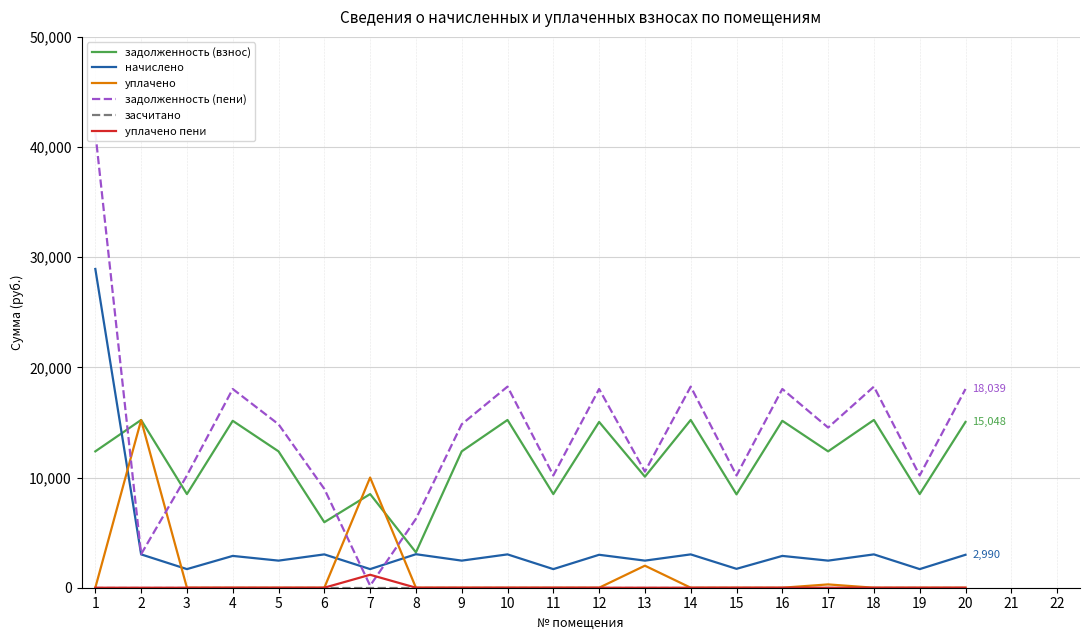

What is the lowest value of the начислено series?

1689.1